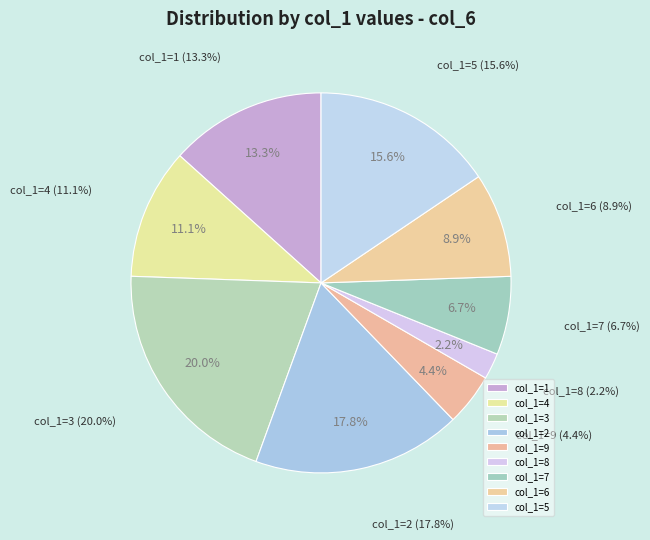

Which slice is the largest?

3